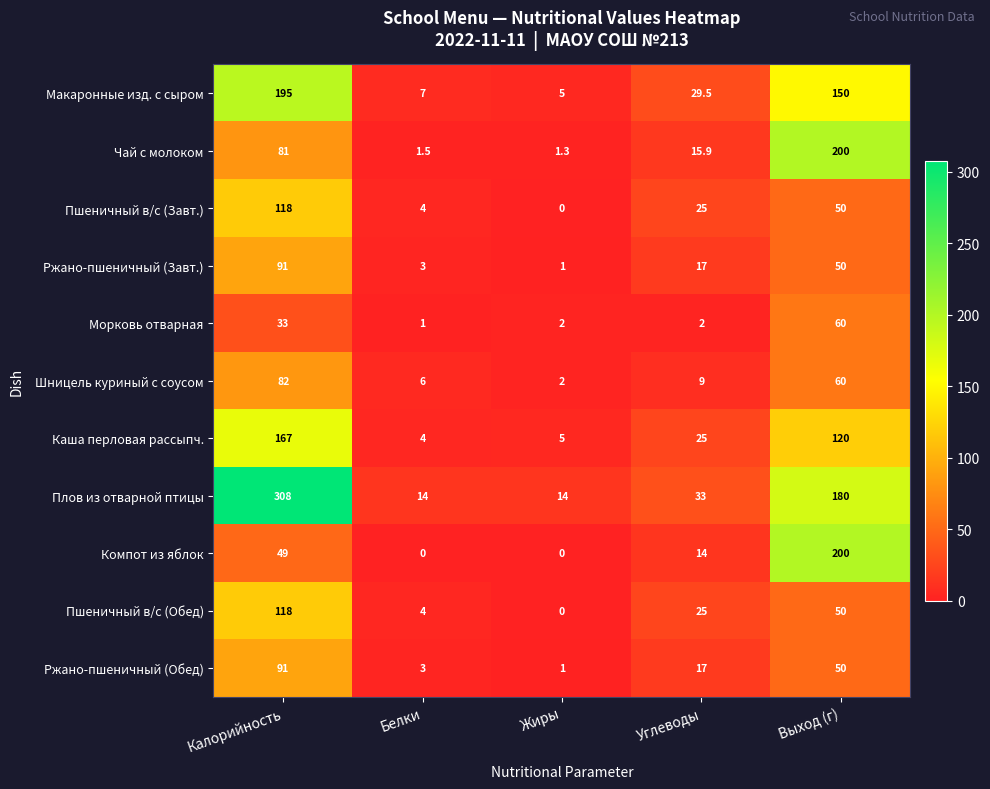

Is it true that Пшеничный в/с (Обед) equals 50.0 at Выход (г)?

True